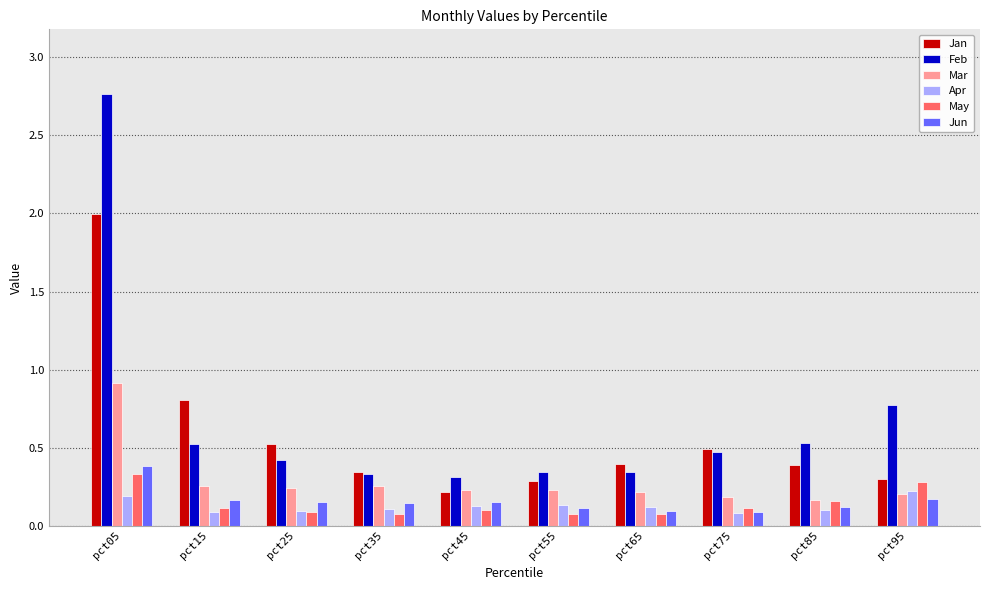

What value does the Jan series have at pct05?

2.0